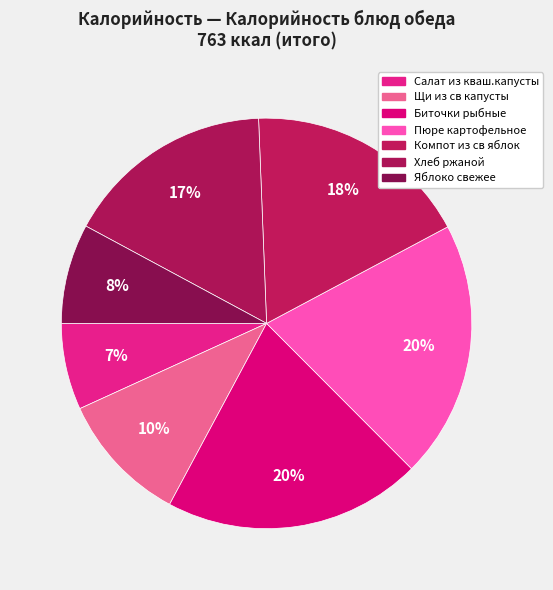

What is the ratio of the value at Щи из св капусты to the value at Пюре картофельное?

0.5